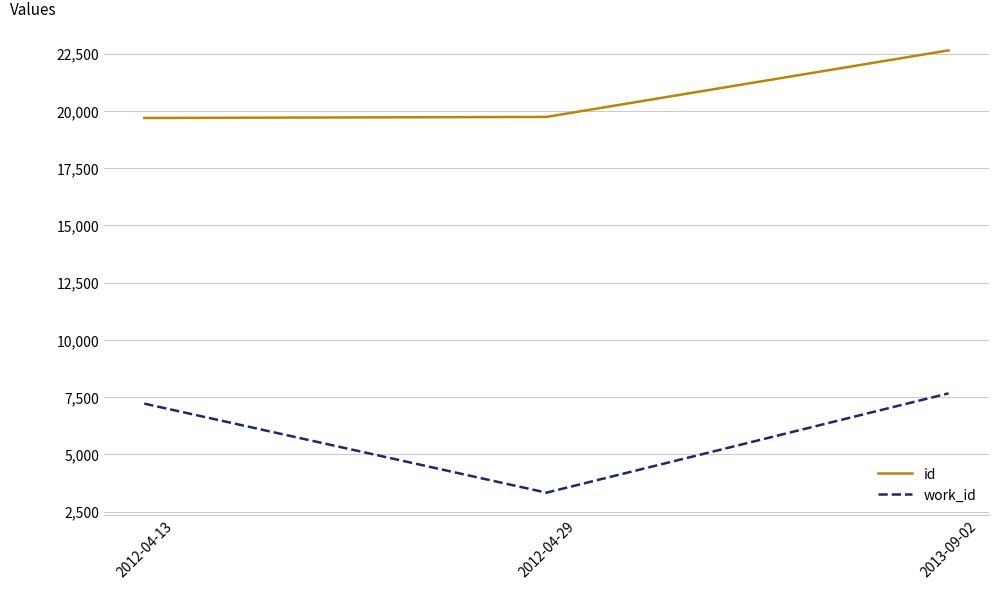

Where is id nearest to the value 21164?

2012-04-29